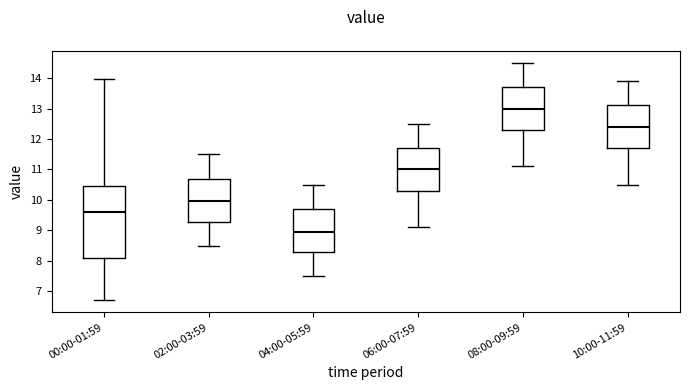

Reading left to right, transcribe this box plot: for each box, give where its median line is, the range the box spans, and where its two whiskers end, as read against the y-axis. The values are not printed on the chart, so give them approximately, as read against the axis.

00:00-01:59: median 9.6, box 8.1 to 10.5, whiskers 6.7 to 14.0
02:00-03:59: median 10.0, box 9.3 to 10.7, whiskers 8.5 to 11.5
04:00-05:59: median 9.0, box 8.3 to 9.7, whiskers 7.5 to 10.5
06:00-07:59: median 11.0, box 10.3 to 11.7, whiskers 9.1 to 12.5
08:00-09:59: median 13.0, box 12.3 to 13.7, whiskers 11.1 to 14.5
10:00-11:59: median 12.4, box 11.7 to 13.1, whiskers 10.5 to 13.9